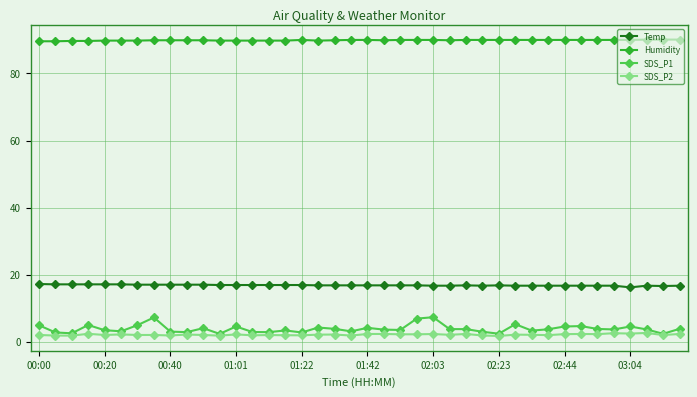

What is the maximum value shown in the chart?

90.1